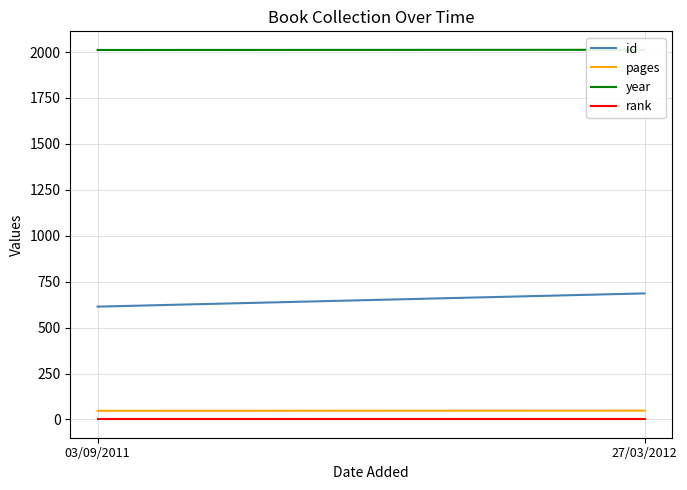

Reading left to right, transcribe all the data shown in this chart.

id: 03/09/2011=614	27/03/2012=686
pages: 03/09/2011=47	27/03/2012=48
year: 03/09/2011=2011	27/03/2012=2012
rank: 03/09/2011=1	27/03/2012=1